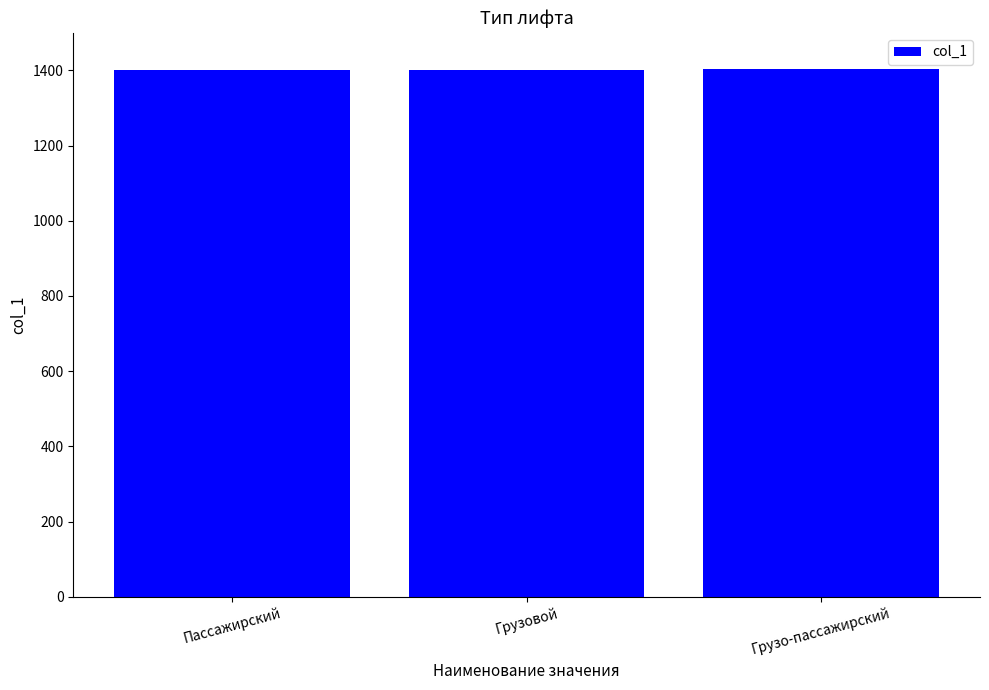

How many bars are there in total?

3